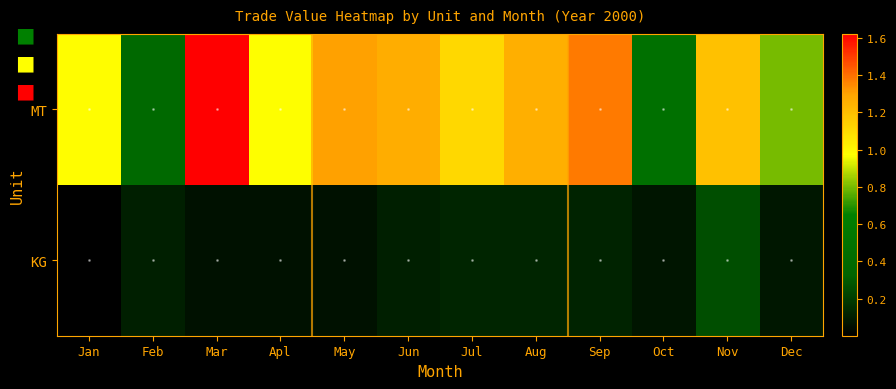

Reading right to left, extract all data points from this chart.

MT: Dec=801655	Nov=1197131	Oct=469602	Sep=1377061	Aug=1256087	Jul=1114663	Jun=1266367	May=1300789	Apl=973236	Mar=1622367	Feb=390656	Jan=979349
KG: Dec=76913	Nov=255993	Oct=71687	Sep=114649	Aug=126640	Jul=125491	Jun=104759	May=57677	Apl=58118	Mar=58593	Feb=101762	Jan=231